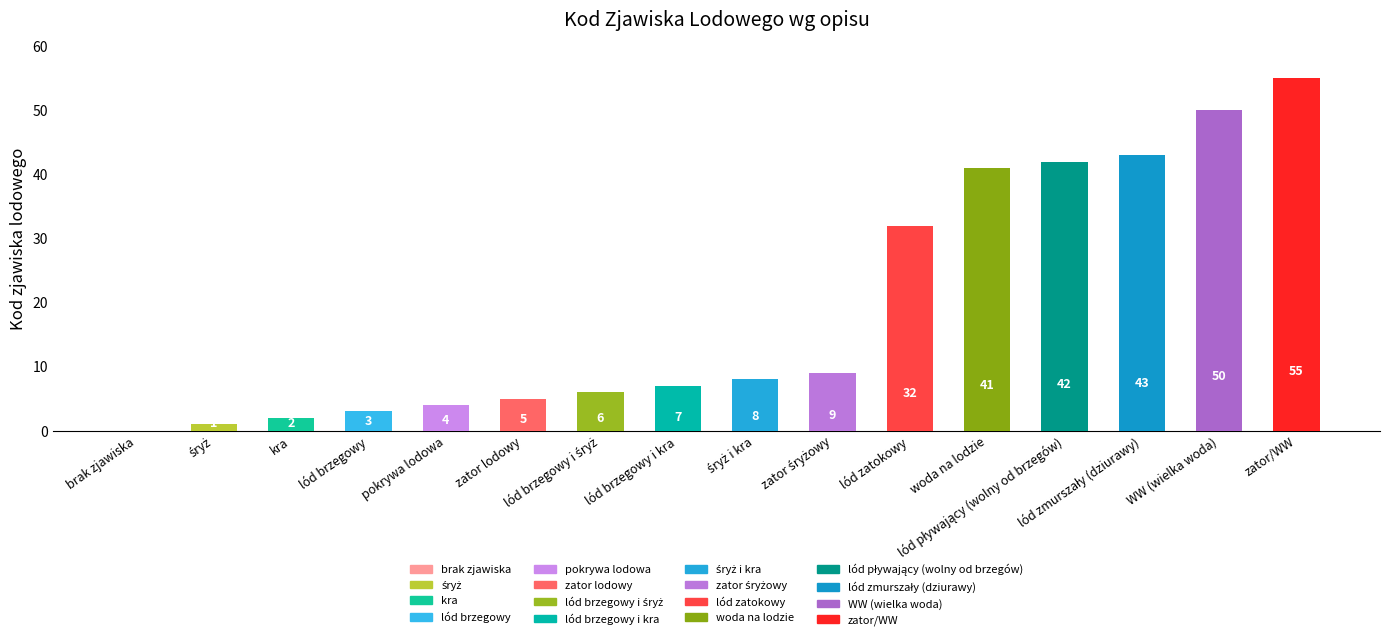

What is the greatest value displayed?

55